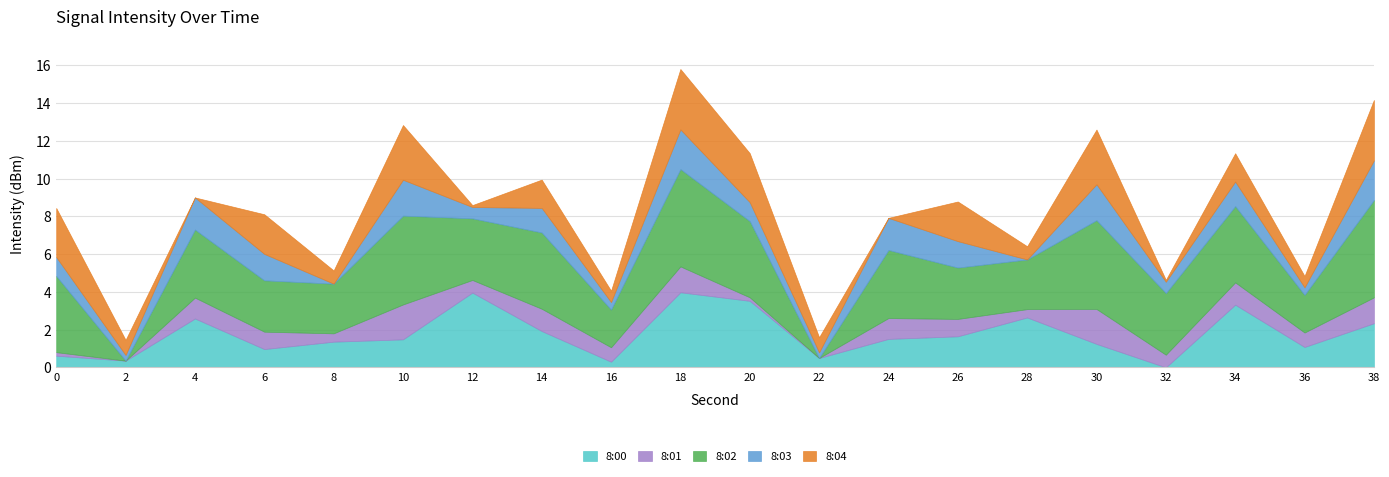

True or false: 8:01 has more than 2 interior local peaks.

True